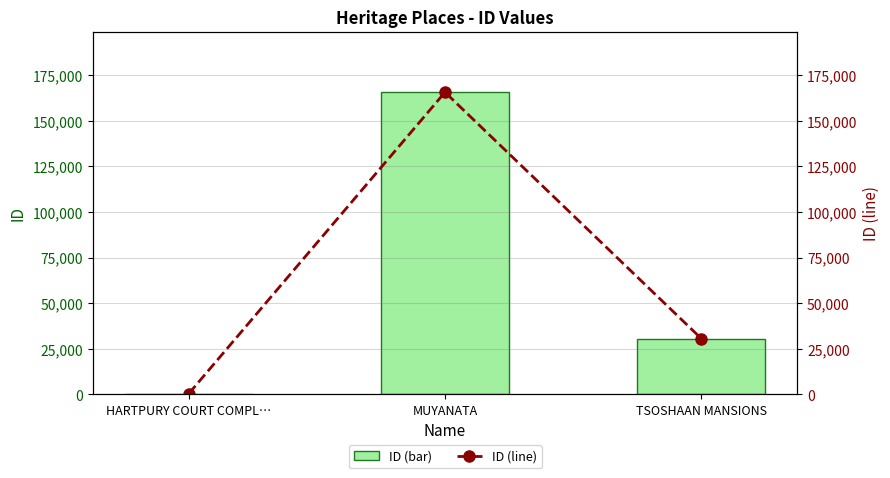

What is the maximum value for ID (line)?

165696